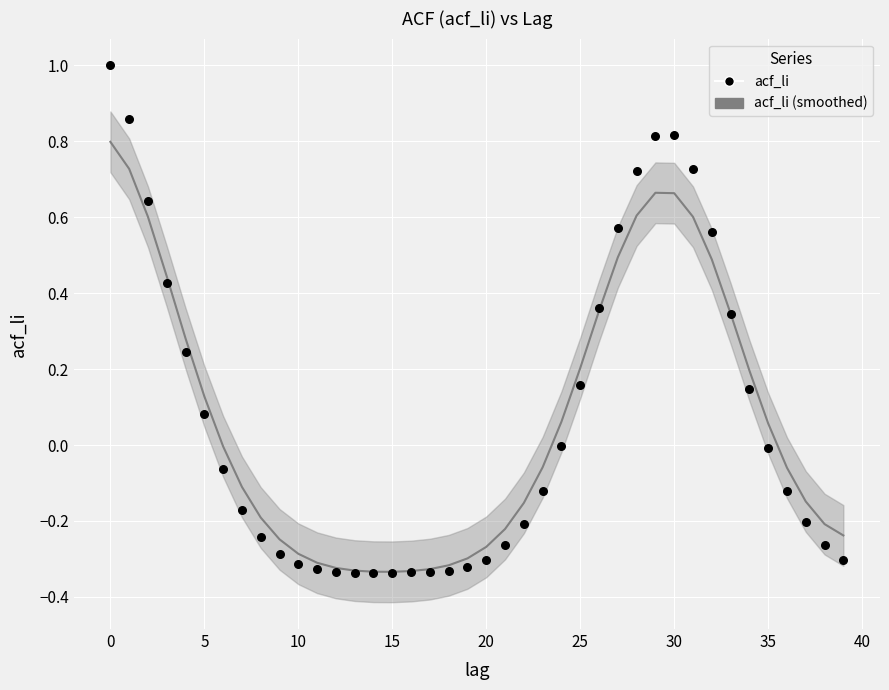

What is the range of Y values (max minus min)?

1.3